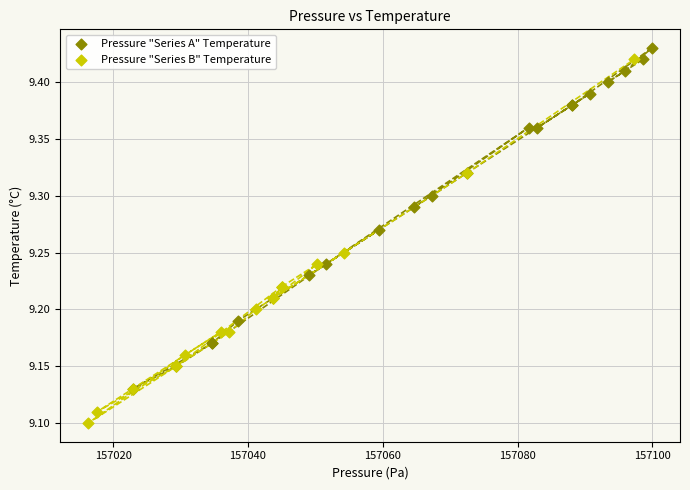

Which series reaches the minimum Y coordinate?

Pressure "Series B" Temperature